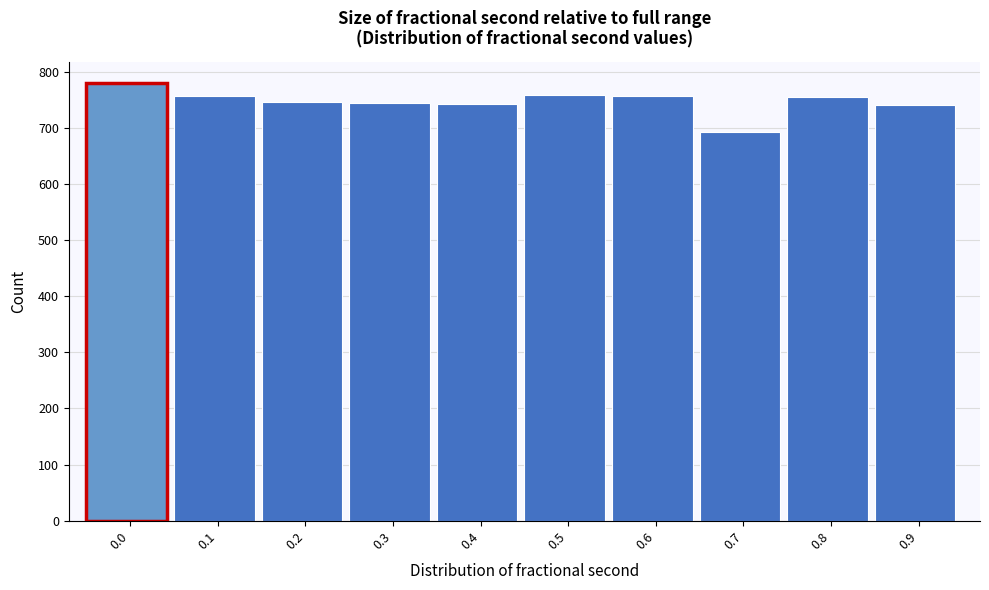

The value at 0.2 is 745. True or false?

True